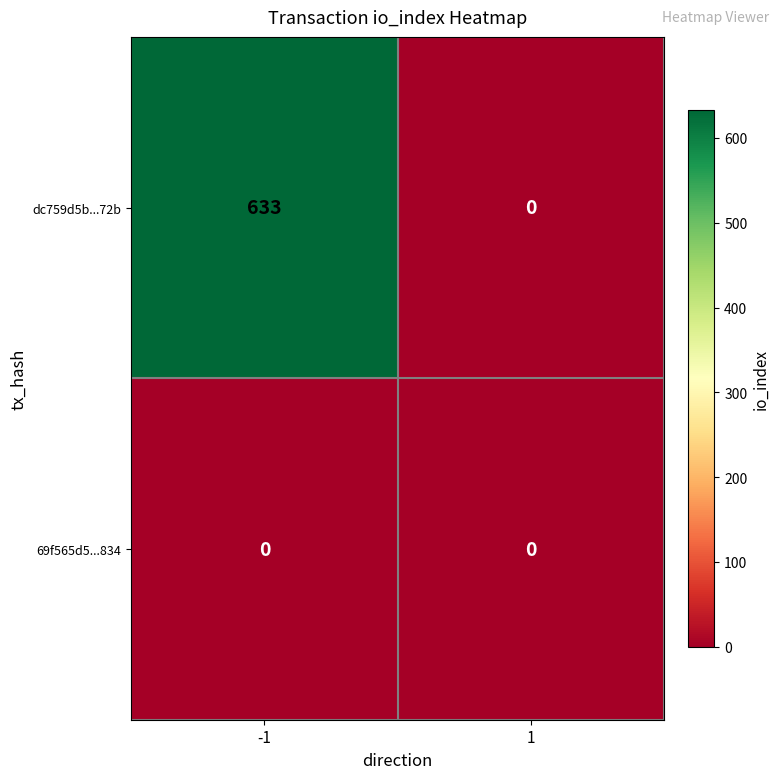

What is the greatest value displayed?

633